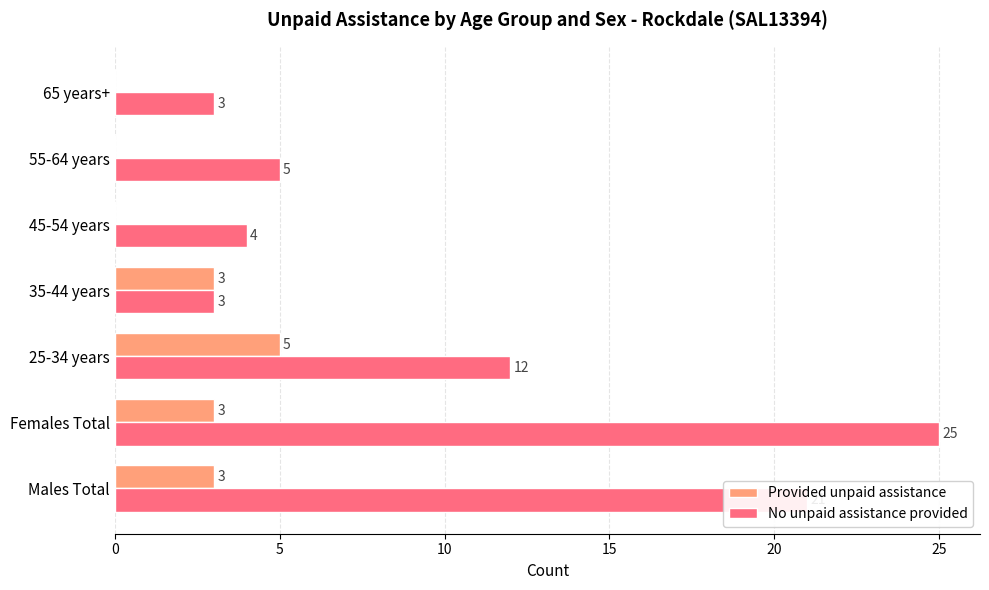

What is the maximum value shown in the chart?

25